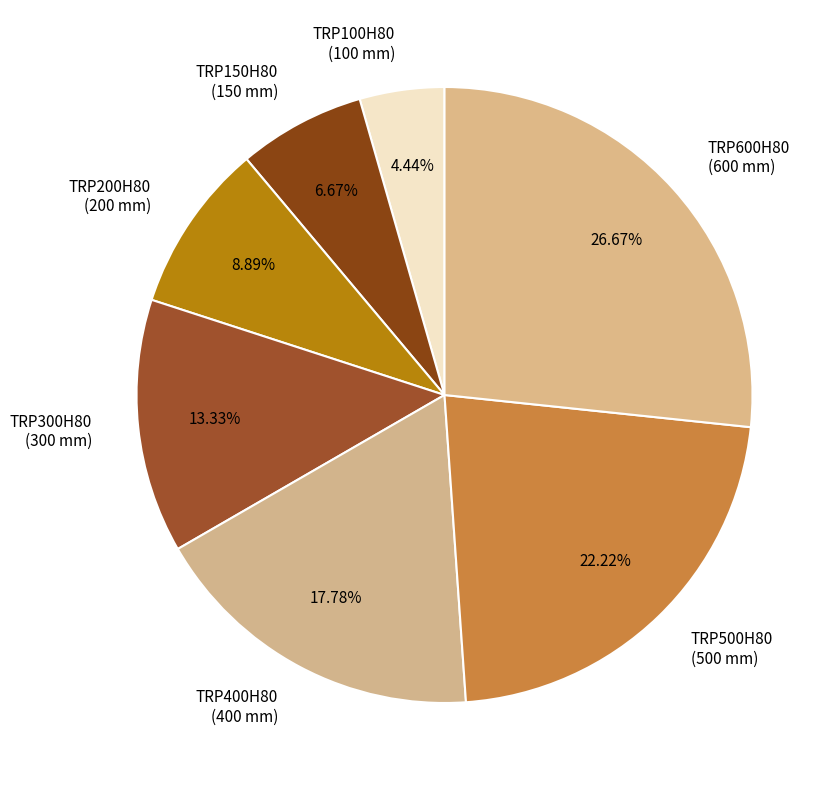

Do TRP150H80 and TRP500H80 together represent more than half of the pie?

No